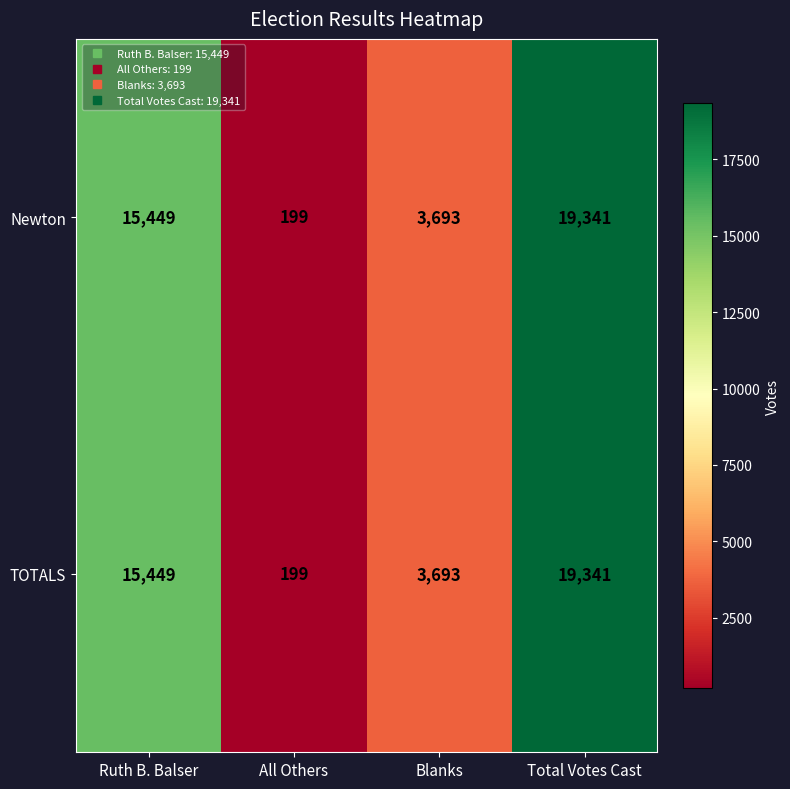

Which category has the highest value in the TOTALS series?

Total Votes Cast